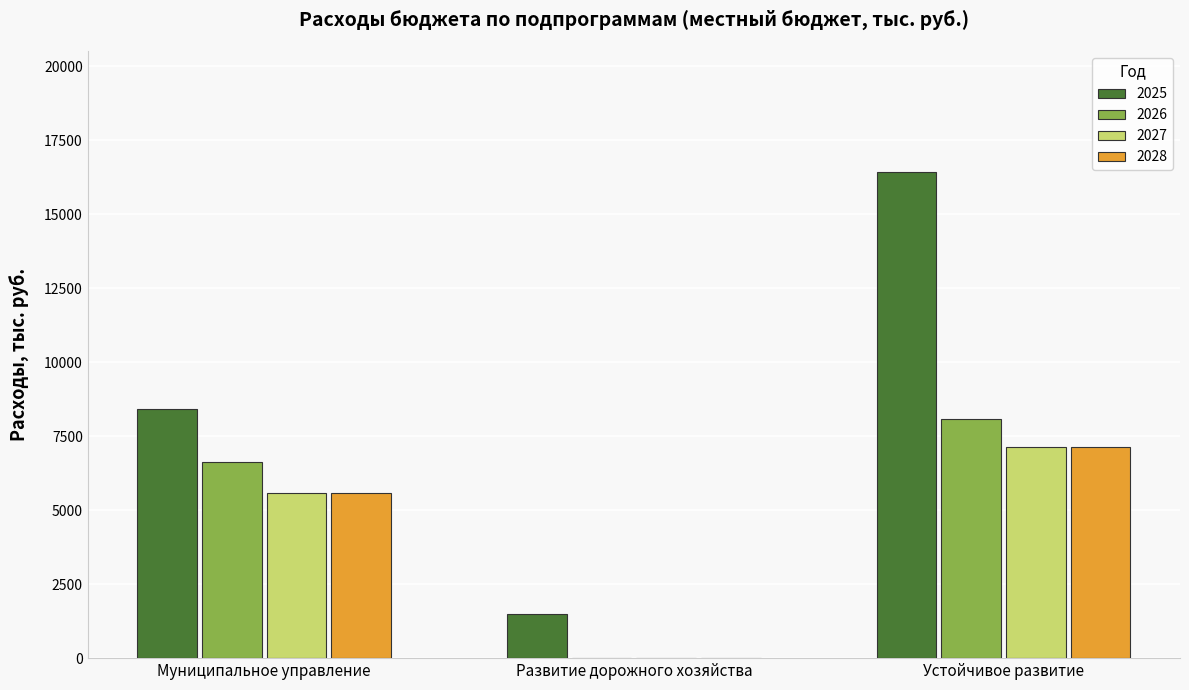

What is the sum of the 2026 values at Устойчивое развитие and Муниципальное управление?

14715.6